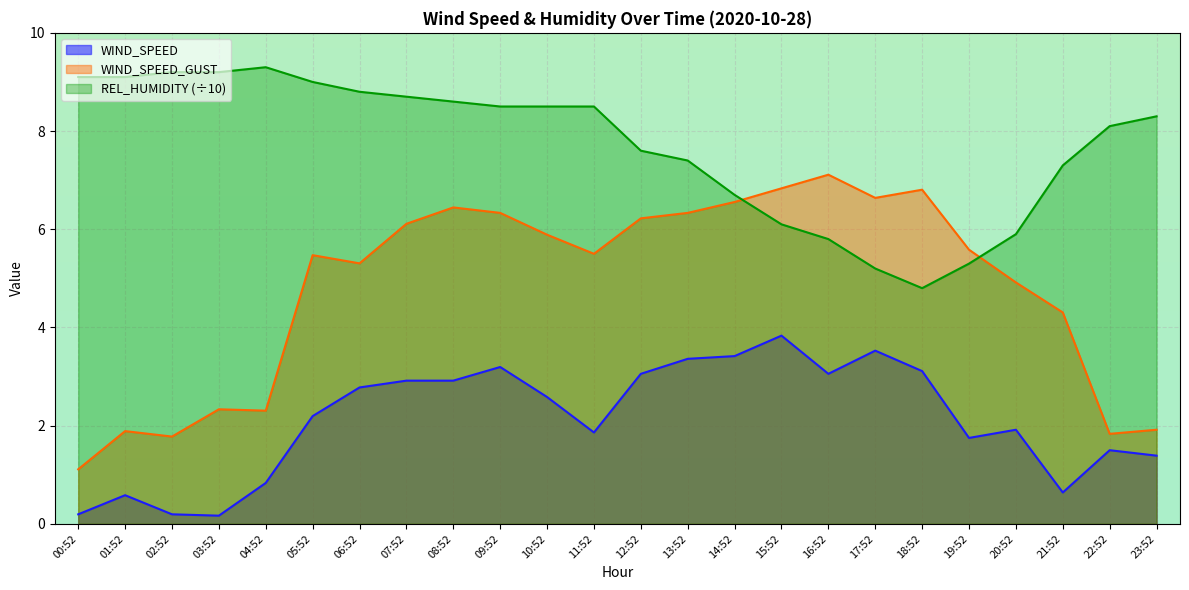

How many lines are shown in the chart?

3